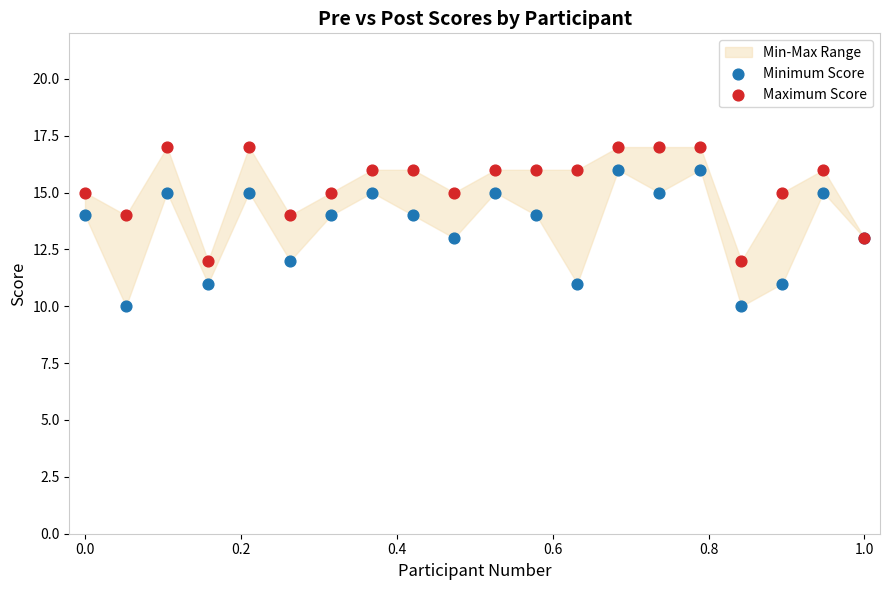

Which series reaches the minimum Y coordinate?

Minimum Score